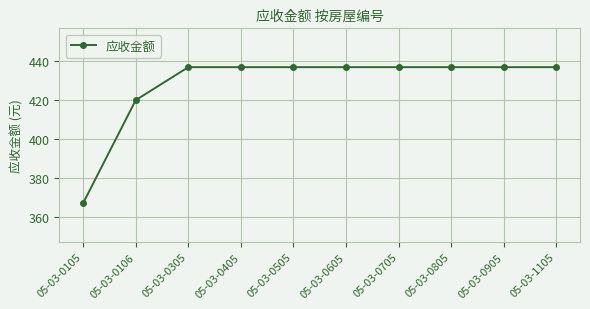

At which category does the chart reach its minimum across all series?

05-03-0105